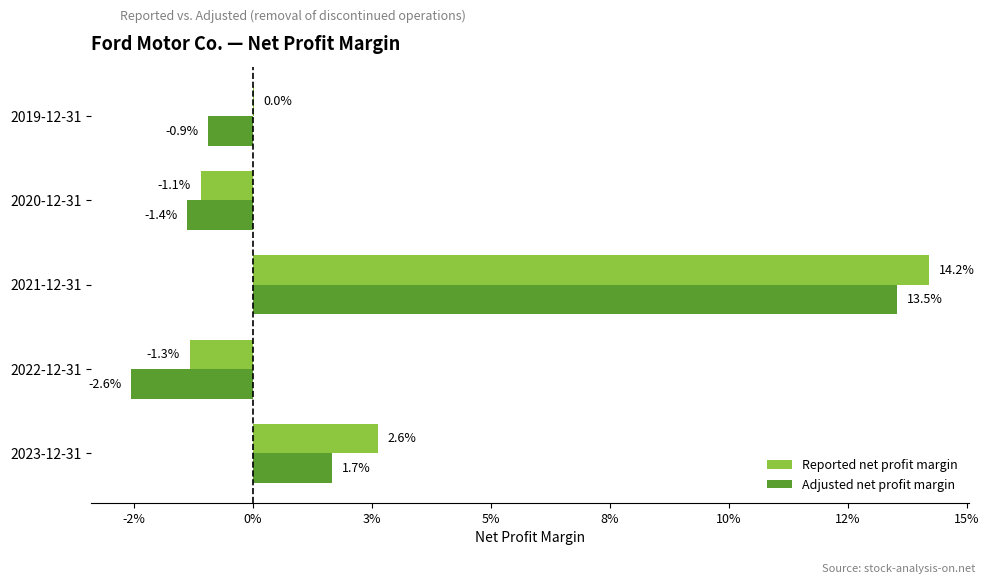

What are all the series names shown in the legend?

Reported net profit margin, Adjusted net profit margin